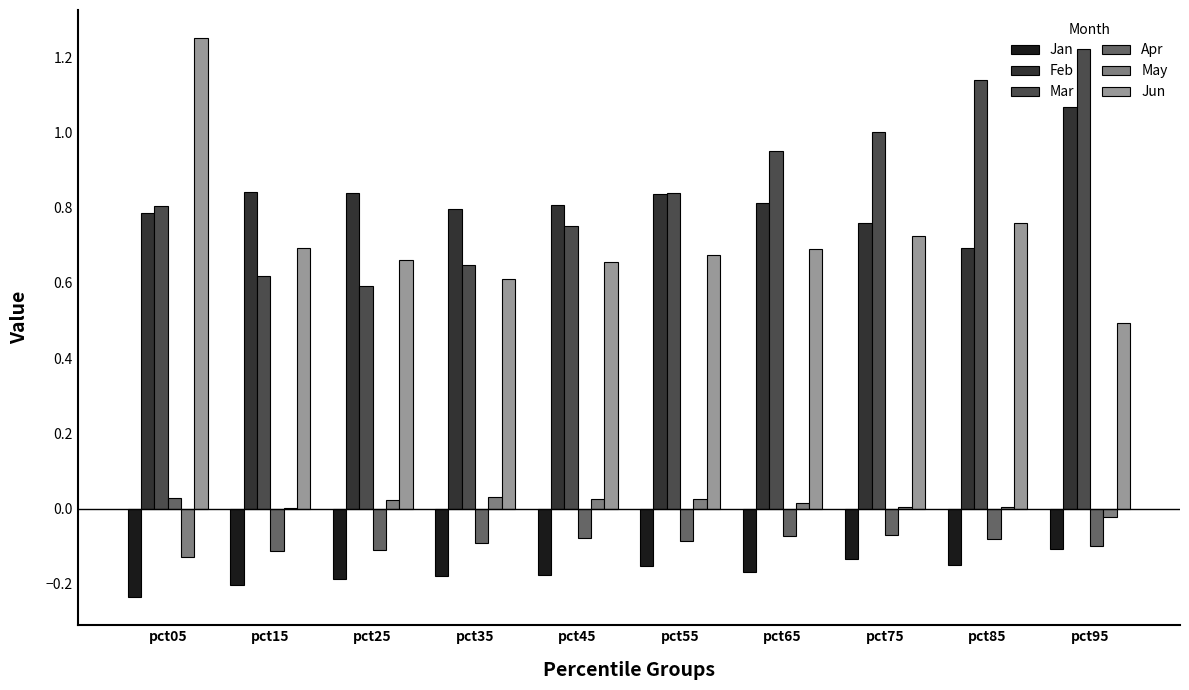

What is the sum of all Mar values?

8.6